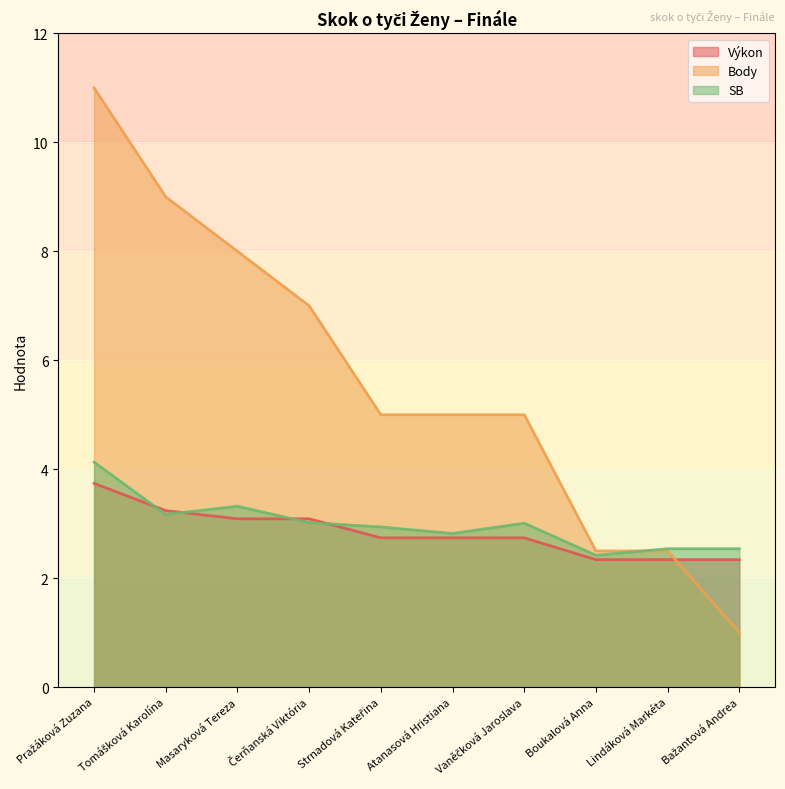

Rank the series by their maximum value, from lowest to highest.

Výkon, SB, Body